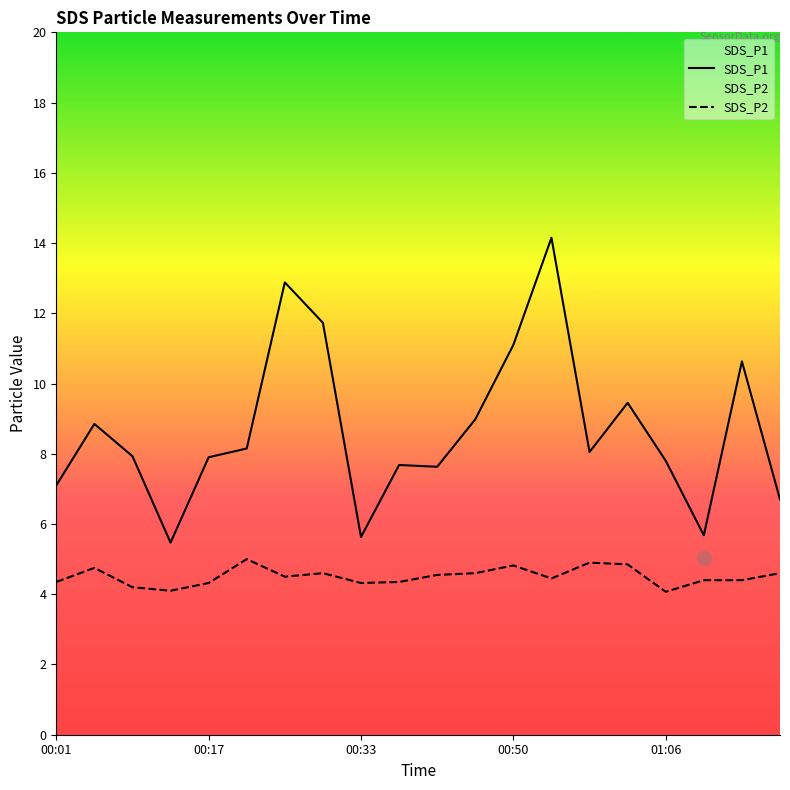

At how many categories does at least one series exceed 11?

4